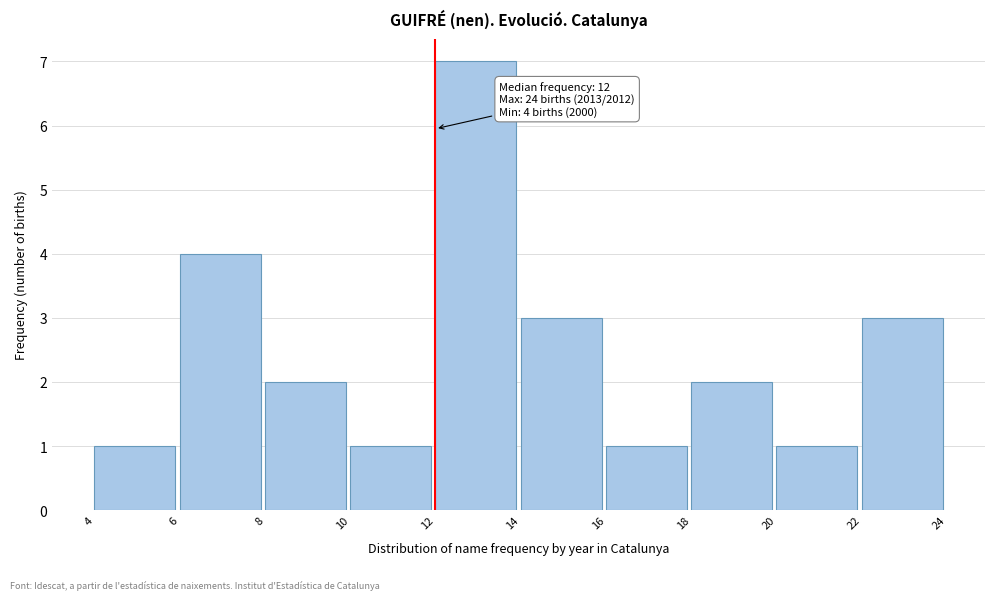

Over which range of the x-axis is the bar tallest?

12 to 14